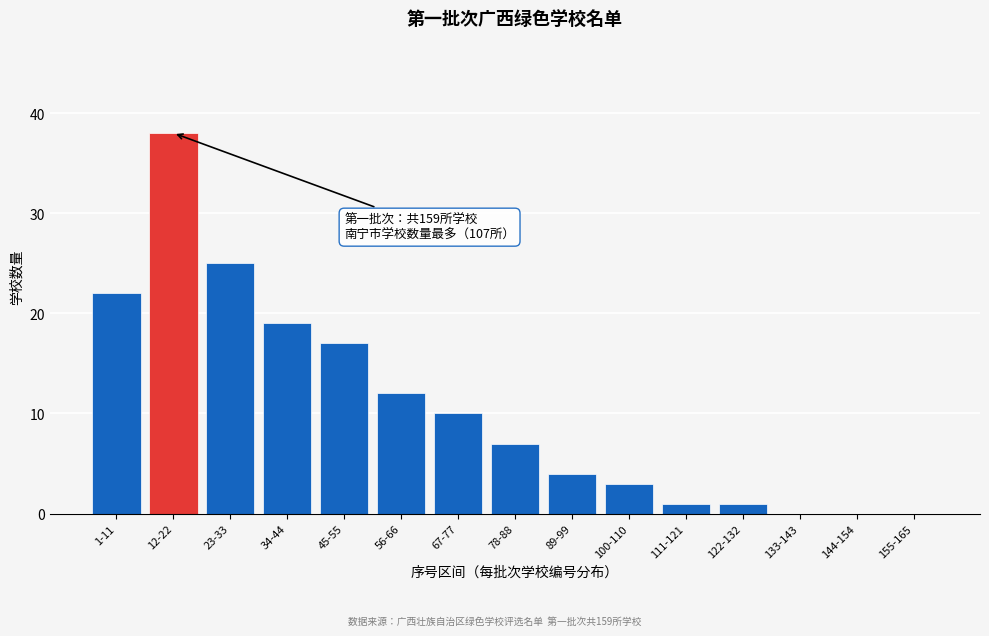

Reading left to right, list all the values displayed in this chart.

1-11=22	12-22=38	23-33=25	34-44=19	45-55=17	56-66=12	67-77=10	78-88=7	89-99=4	100-110=3	111-121=1	122-132=1	133-143=0	144-154=0	155-165=0